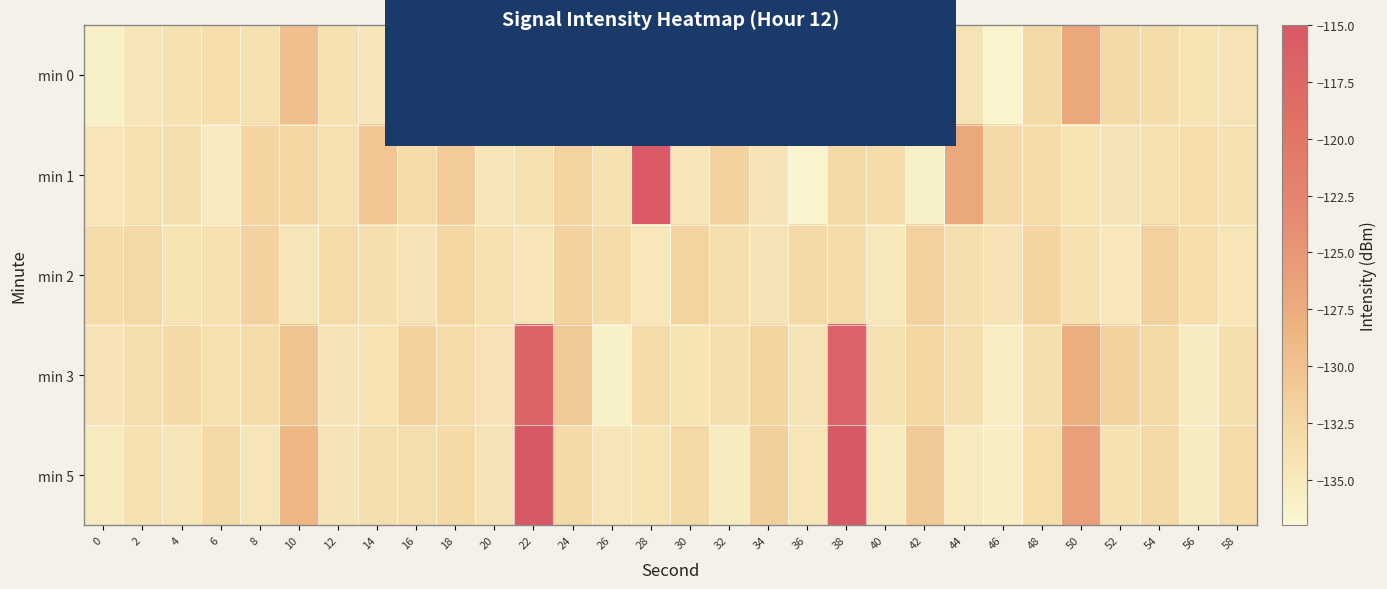

How many categories are shown in the chart?

30